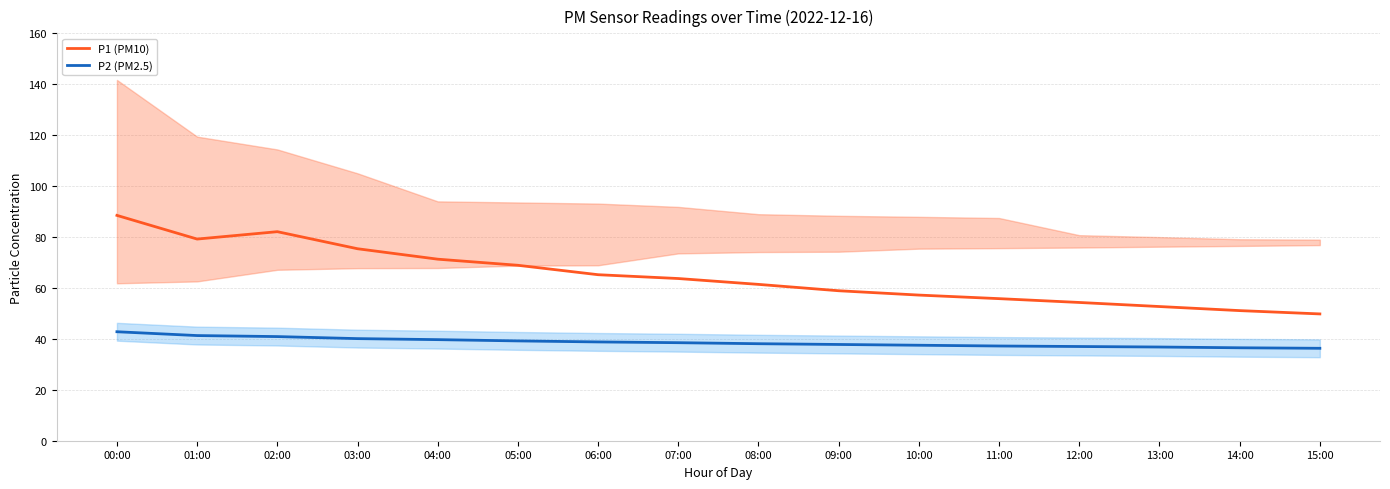

What is the label of the 8th point from the left?

07:00